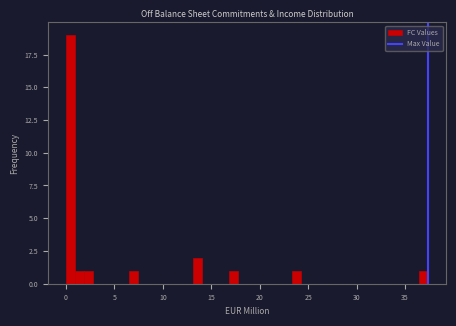

Read against the x-axis, roughly where is the centre of the tallest bar?

0.5